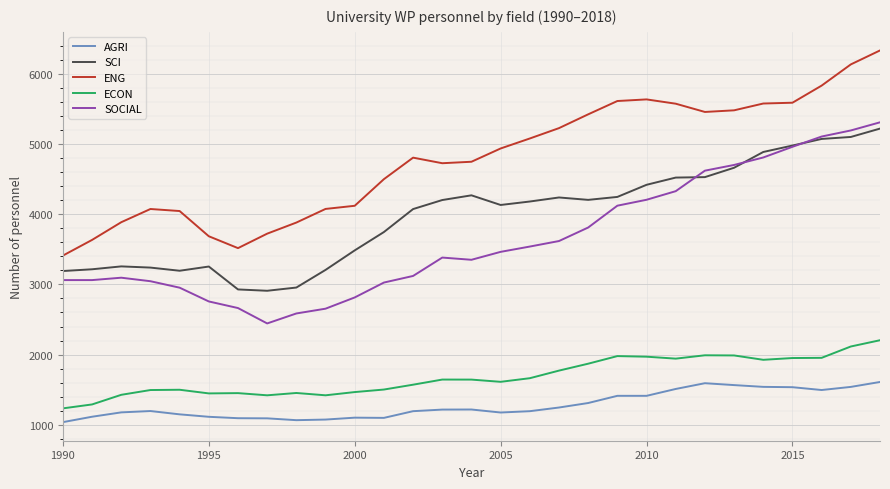

What is the lowest value of the AGRI series?

1039.0